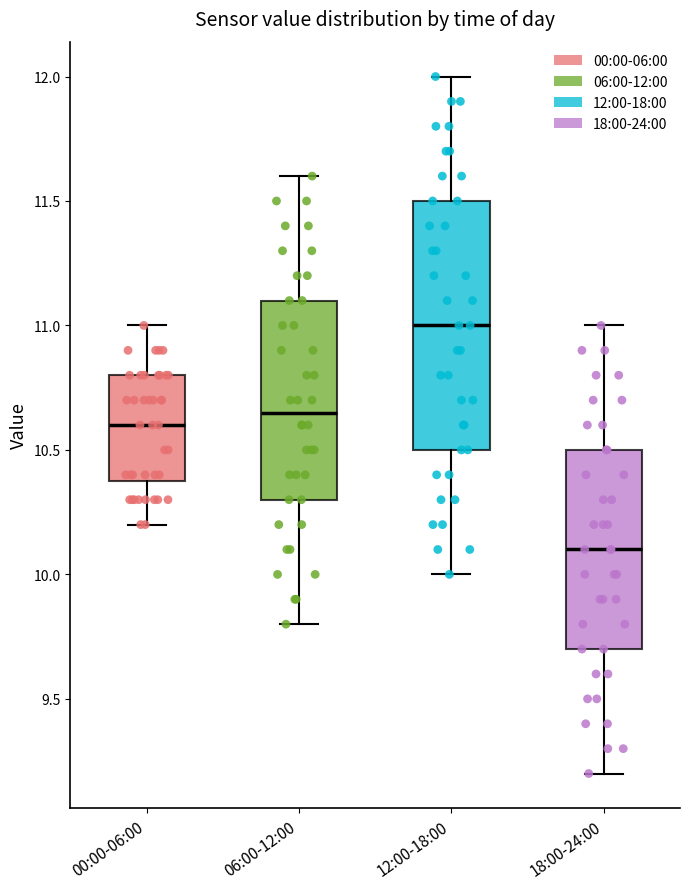

Reading left to right, transcribe this box plot: for each box, give where its median line is, the range the box spans, and where its two whiskers end, as read against the y-axis. The values are not printed on the chart, so give them approximately, as read against the axis.

00:00-06:00: median 10.60, box 10.40 to 10.80, whiskers 10.20 to 11.00
06:00-12:00: median 10.65, box 10.30 to 11.10, whiskers 9.80 to 11.60
12:00-18:00: median 11.00, box 10.50 to 11.50, whiskers 10.00 to 12.00
18:00-24:00: median 10.10, box 9.70 to 10.50, whiskers 9.20 to 11.00